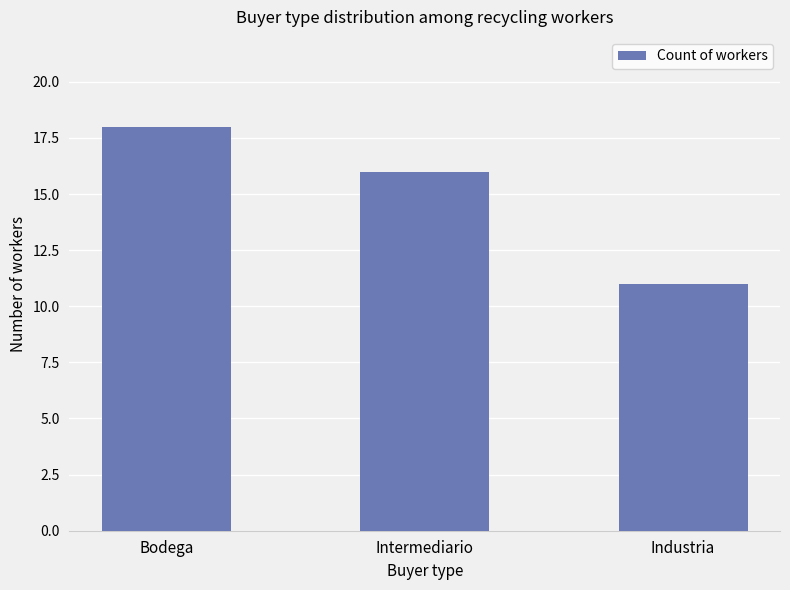

How many bars are there in total?

3